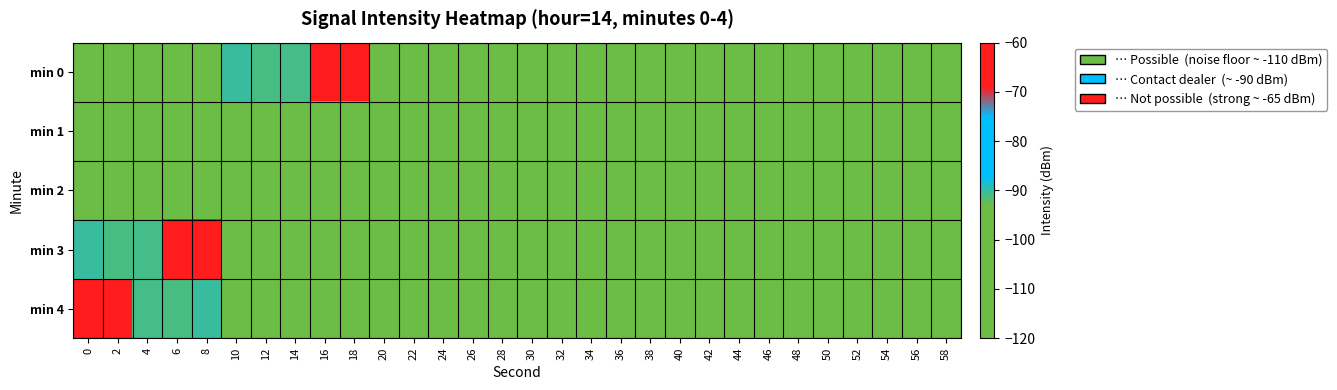

Reading right to left, list all the values displayed in this chart.

min 0: 58=-113.4	56=-111.5	54=-111.3	52=-113.9	50=-112.2	48=-111.6	46=-111.7	44=-112.8	42=-113.1	40=-110.9	38=-113.0	36=-113.9	34=-113.4	32=-111.2	30=-112.5	28=-114.3	26=-113.5	24=-115.2	22=-113.9	20=-112.1	18=-65.4	16=-67.1	14=-90.8	12=-91.1	10=-90.2	8=-112.8	6=-112.3	4=-114.8	2=-112.0	0=-111.3
min 1: 58=-113.7	56=-116.7	54=-115.2	52=-114.4	50=-113.6	48=-111.8	46=-112.4	44=-113.4	42=-110.1	40=-112.9	38=-113.7	36=-116.7	34=-115.2	32=-114.4	30=-113.6	28=-111.8	26=-112.4	24=-113.4	22=-110.1	20=-112.9	18=-116.7	16=-115.2	14=-114.4	12=-113.6	10=-111.8	8=-112.4	6=-113.4	4=-110.1	2=-112.9	0=-113.7
min 2: 58=-113.0	56=-113.9	54=-113.4	52=-111.2	50=-112.5	48=-114.3	46=-113.5	44=-115.2	42=-113.9	40=-112.1	38=-113.4	36=-111.5	34=-111.3	32=-113.9	30=-112.2	28=-111.6	26=-111.7	24=-112.8	22=-113.1	20=-110.9	18=-113.0	16=-113.9	14=-113.4	12=-111.2	10=-112.5	8=-114.3	6=-113.5	4=-115.2	2=-113.9	0=-112.1
min 3: 58=-112.8	56=-112.3	54=-114.8	52=-112.0	50=-111.3	48=-113.4	46=-111.5	44=-111.3	42=-113.9	40=-112.2	38=-111.6	36=-111.7	34=-112.8	32=-113.1	30=-110.9	28=-113.0	26=-113.9	24=-113.4	22=-111.2	20=-112.5	18=-114.3	16=-113.5	14=-115.2	12=-113.9	10=-112.1	8=-65.4	6=-67.1	4=-90.8	2=-91.1	0=-90.2
min 4: 58=-113.0	56=-113.9	54=-113.4	52=-111.2	50=-112.5	48=-114.3	46=-113.5	44=-115.2	42=-113.9	40=-112.1	38=-113.4	36=-111.5	34=-111.3	32=-113.9	30=-112.2	28=-111.6	26=-111.7	24=-112.8	22=-113.1	20=-110.9	18=-113.0	16=-113.9	14=-113.4	12=-111.2	10=-112.5	8=-90.2	6=-91.1	4=-90.8	2=-67.1	0=-65.4